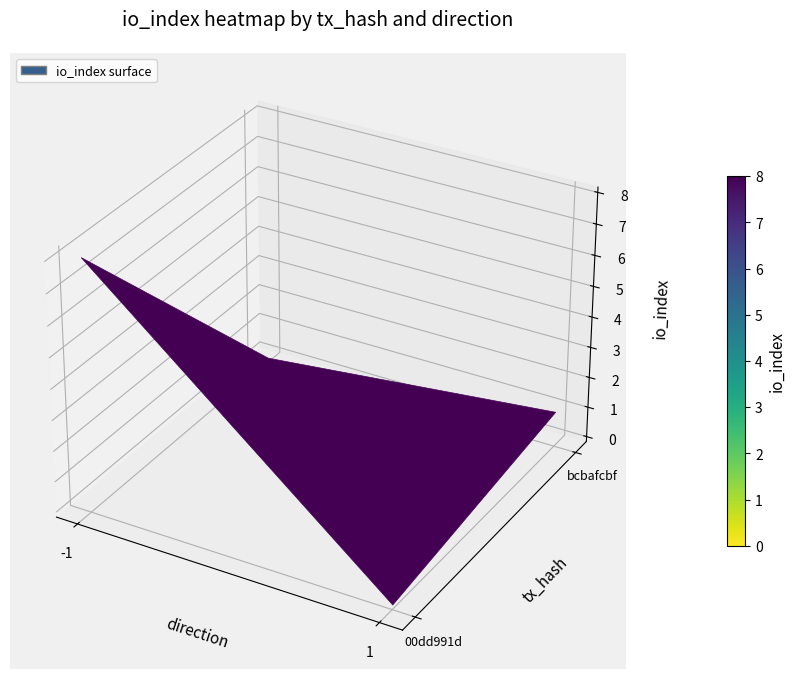

The value of 00dd991d192c796f3253bdc9b8fab73f510f388 at direction is -1. True or false?

True